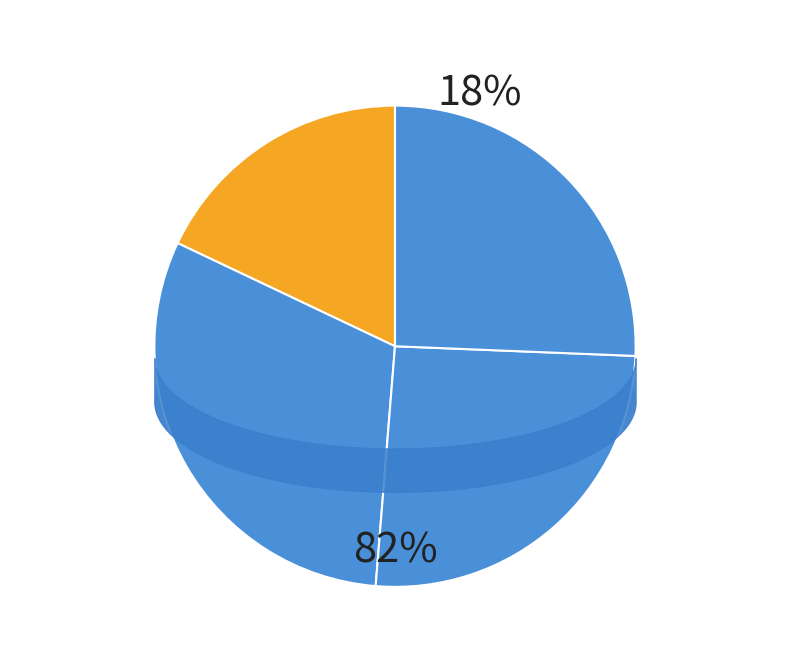

What is the ratio of the value at Active Fit Level 1 to the value at Active Fit Level 3?

1.2